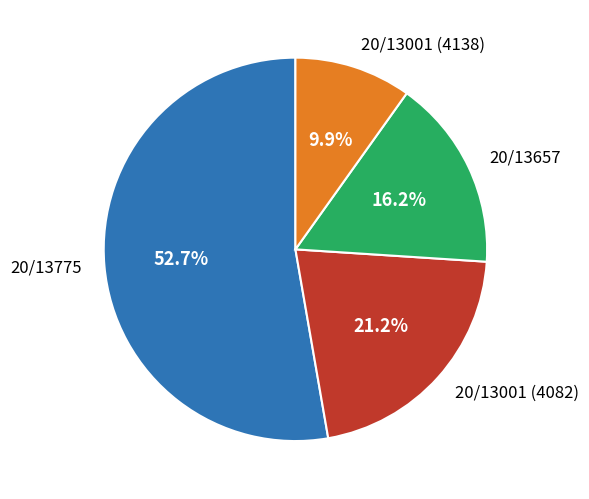

To the nearest percent, what portion does 20/13001 (4082) represent?

21%